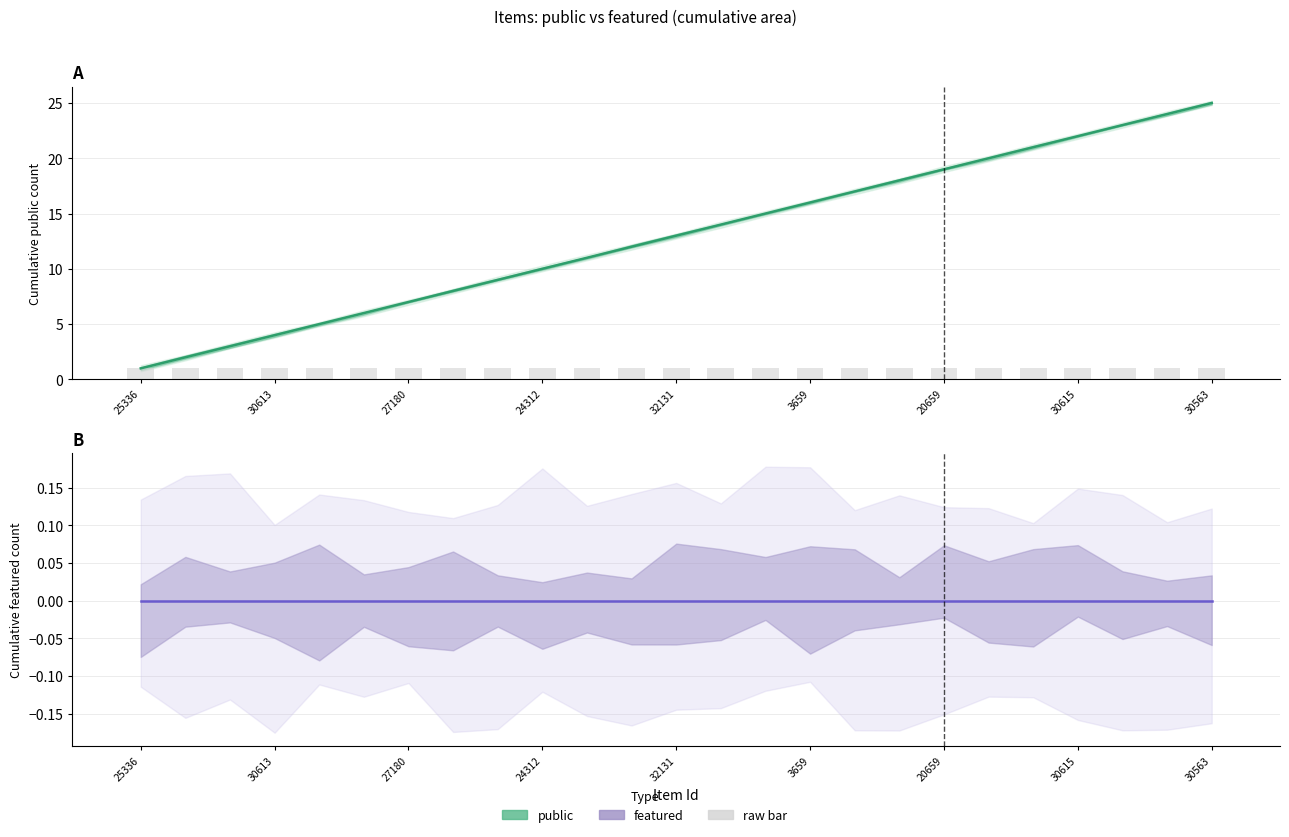

What position from the left is 30613?

4